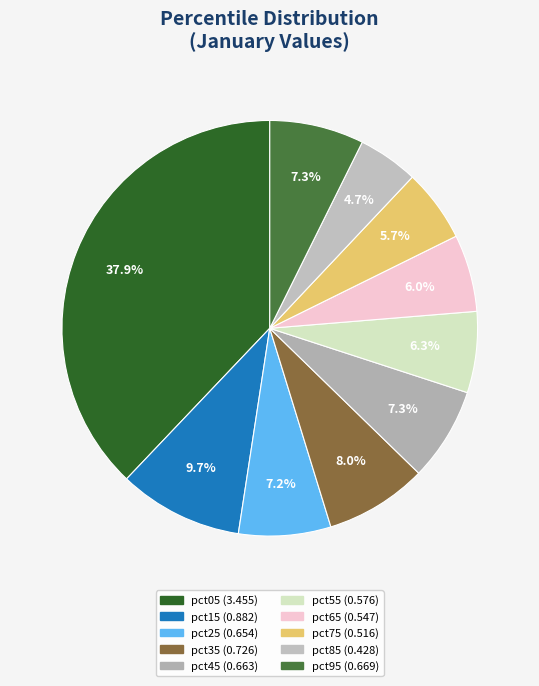

Between pct65 and pct35, which is larger?

pct35